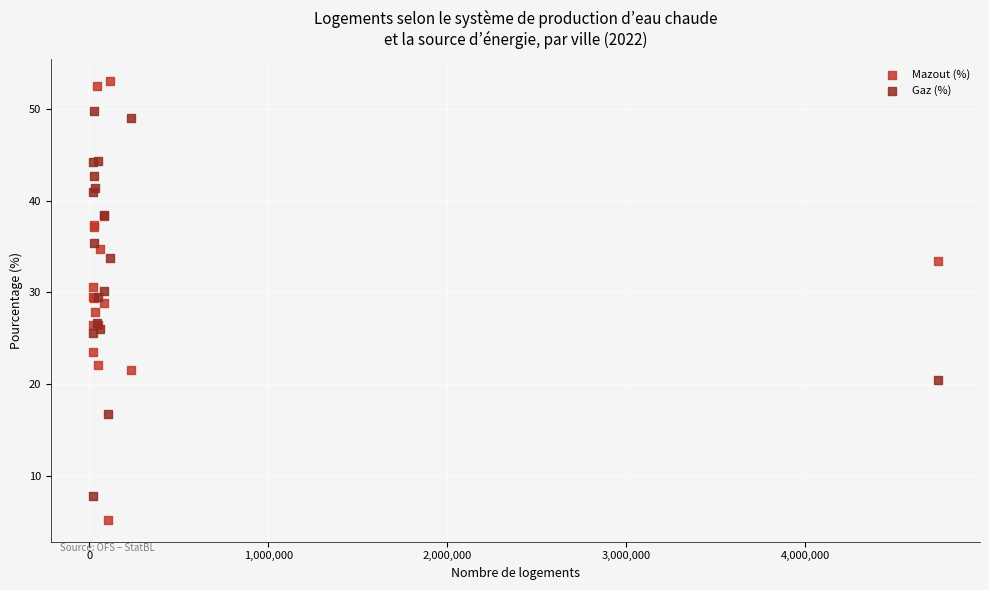

Which series reaches the minimum Y coordinate?

Mazout (%)